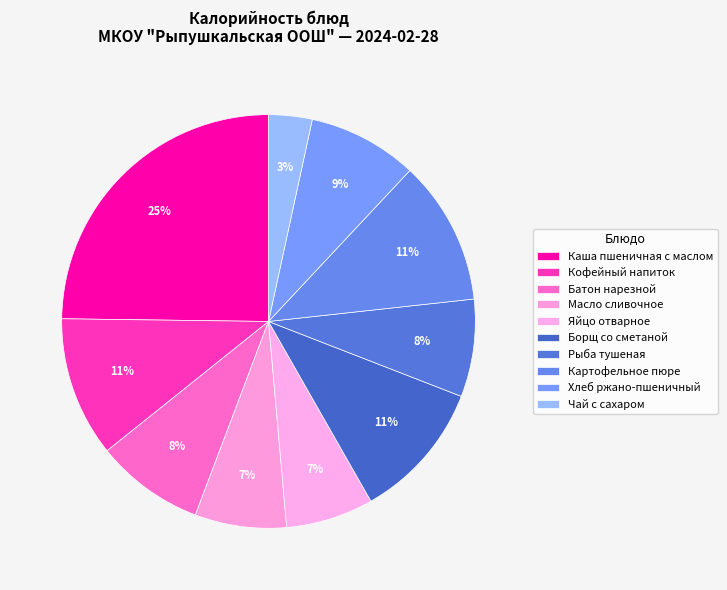

How many segments does this pie chart have?

10